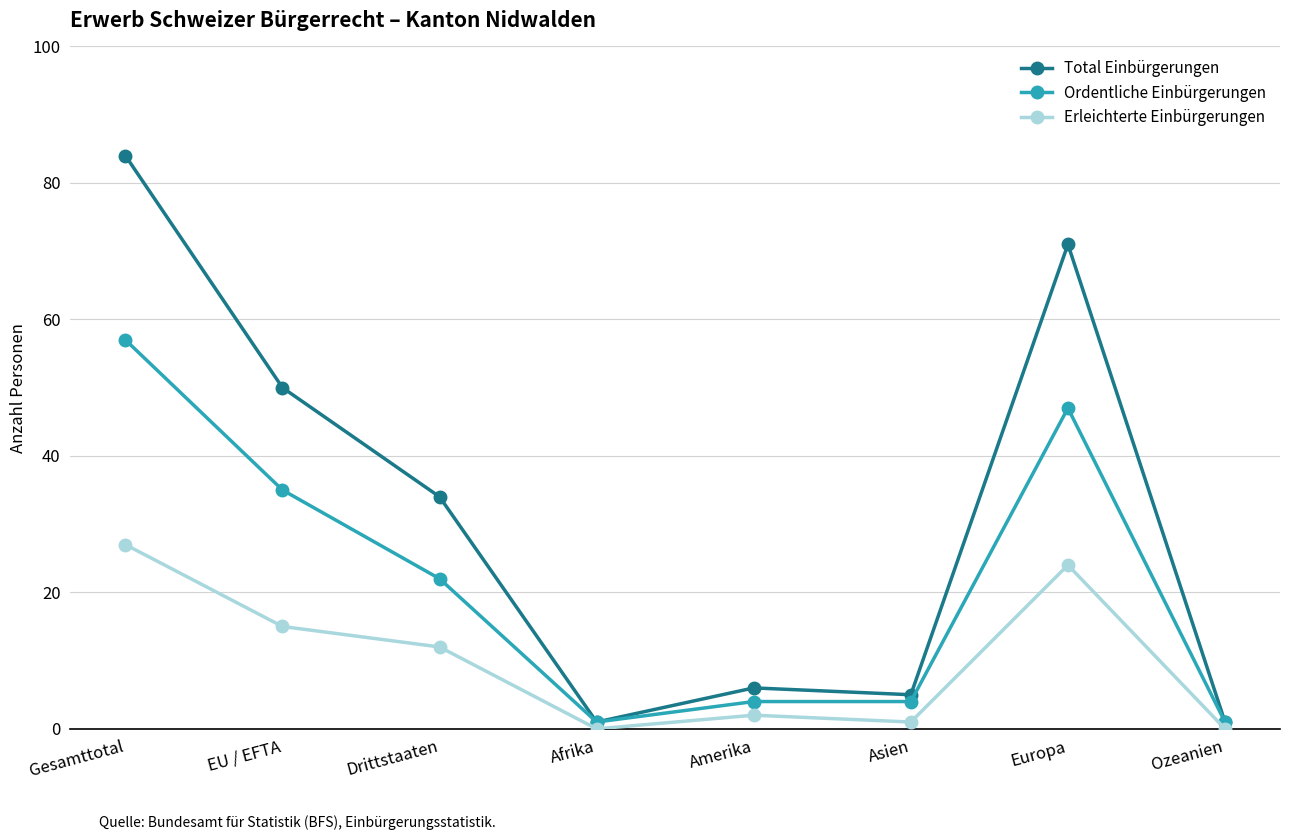

Which series has the largest range (max minus min)?

Total Einbürgerungen